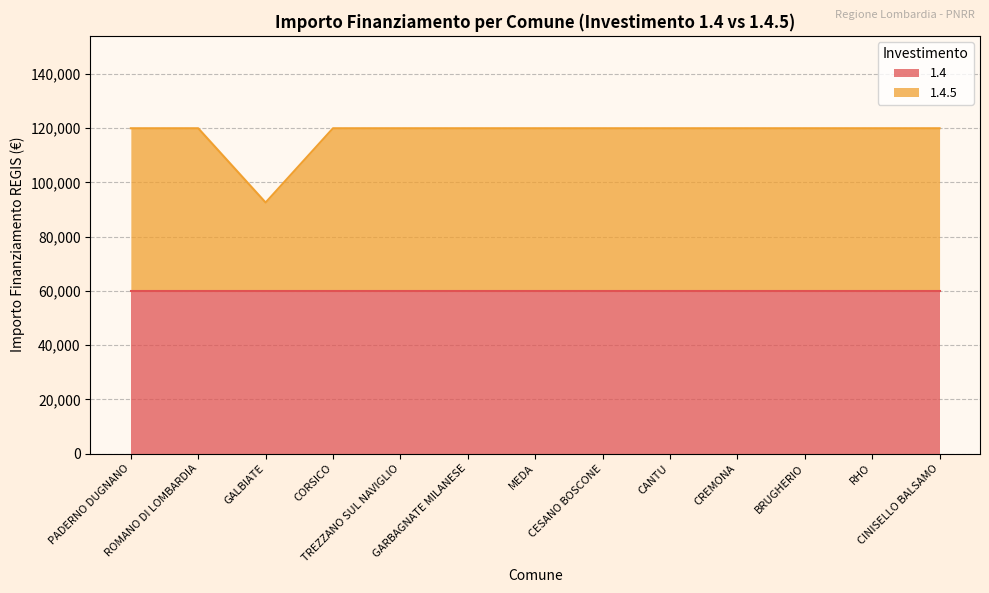

The chart shows a value of 50998 at GALBIATE. True or false?

False